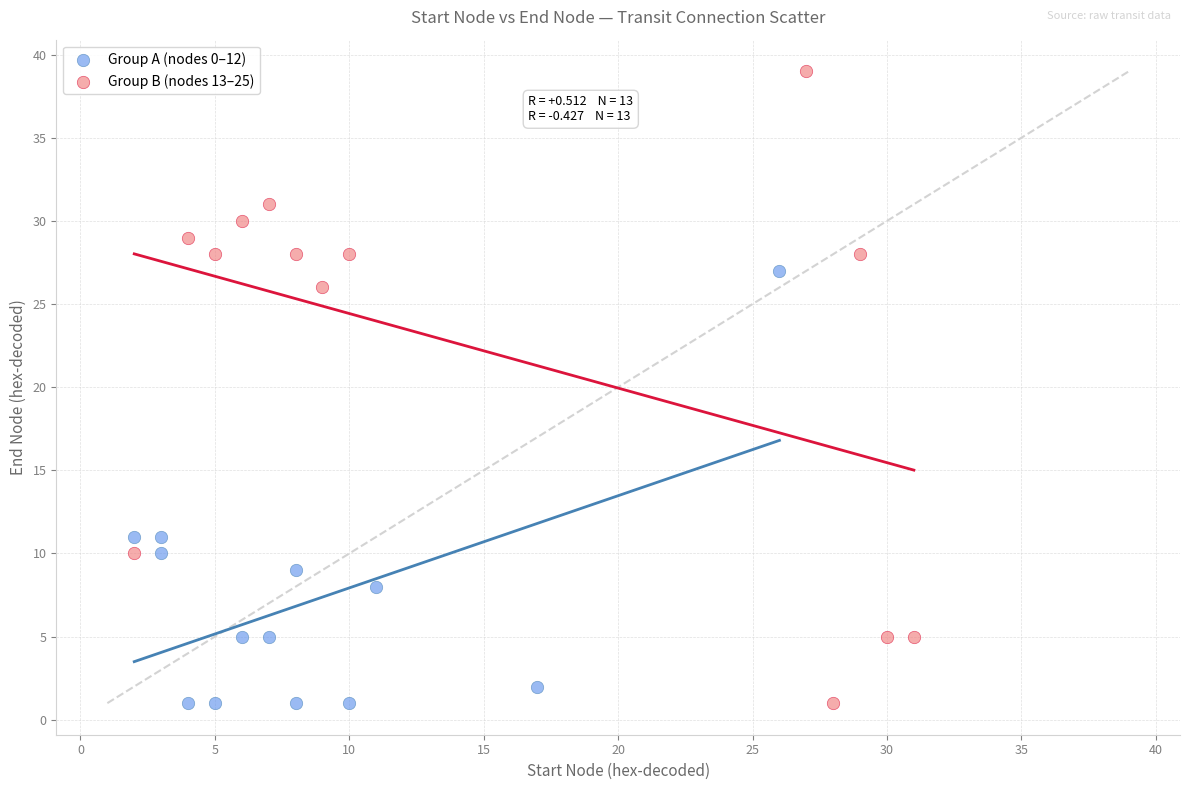

Which series has the widest spread of Y values?

Group B (nodes 13–25)